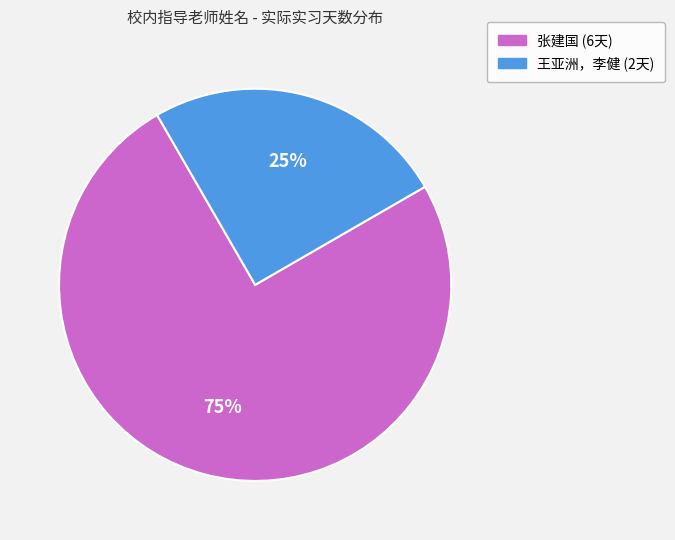

Is the sum of 张建国 and 王亚洲，李健 greater than half?

Yes